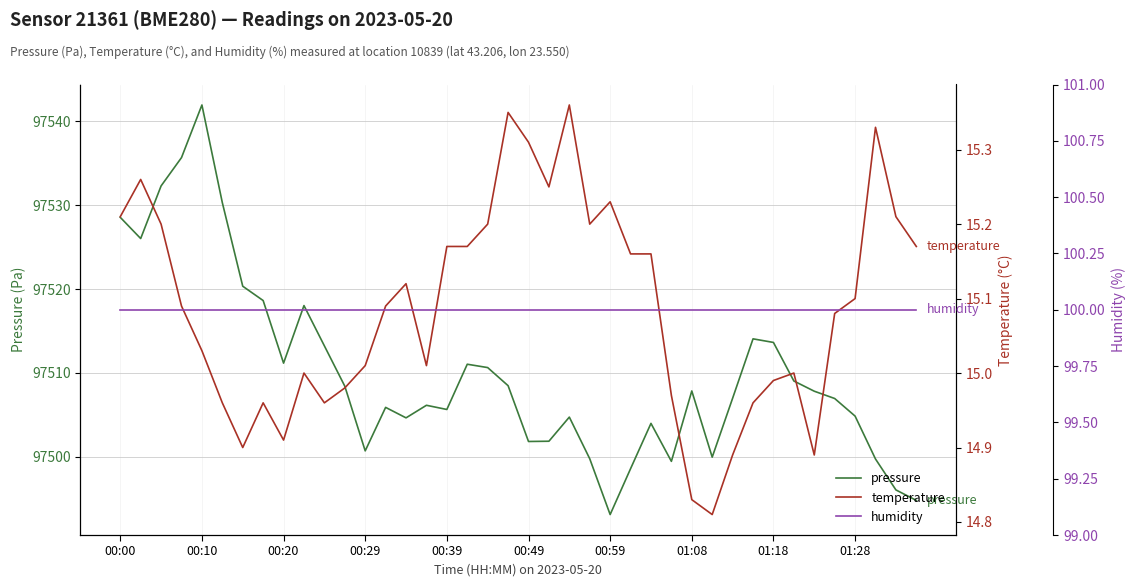

True or false: humidity and temperature intersect in this chart.

False